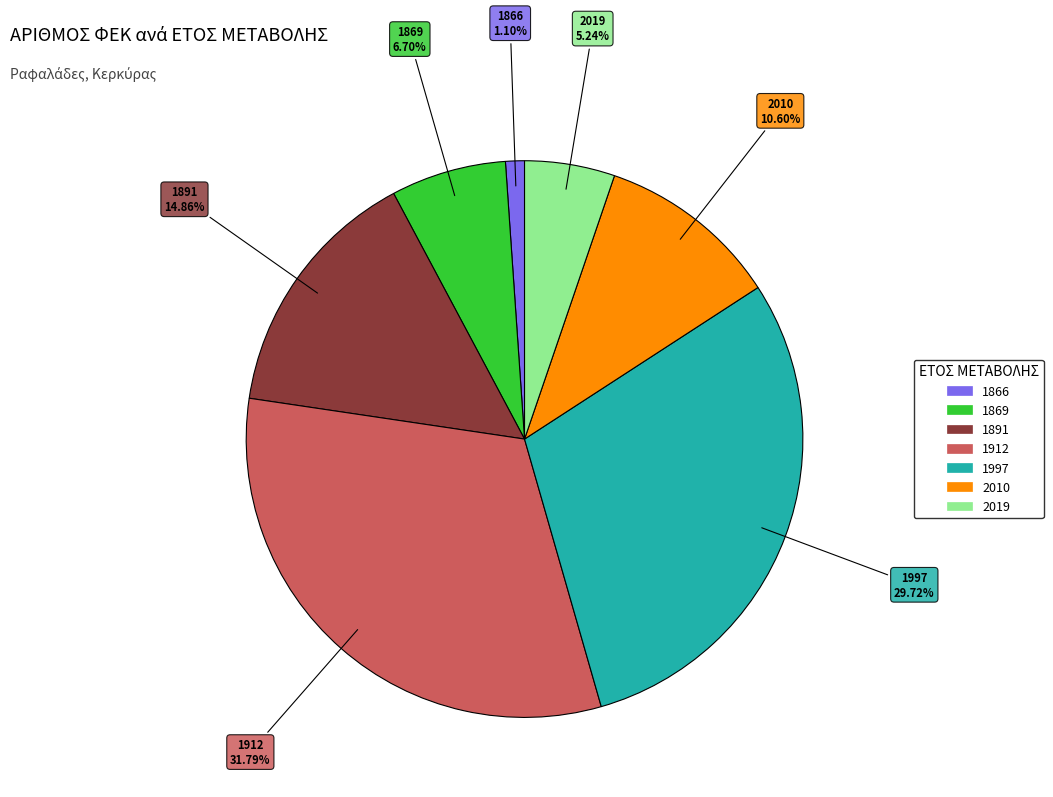

Combined, do 2010 and 2019 account for over 50%?

No